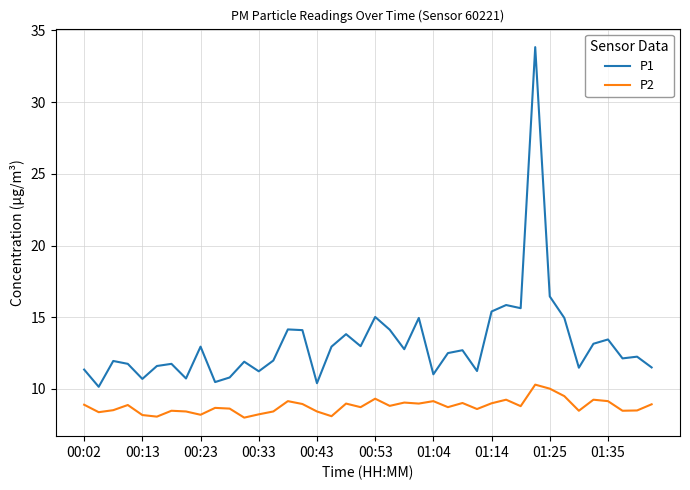

True or false: P2 and P1 cross at least once.

False